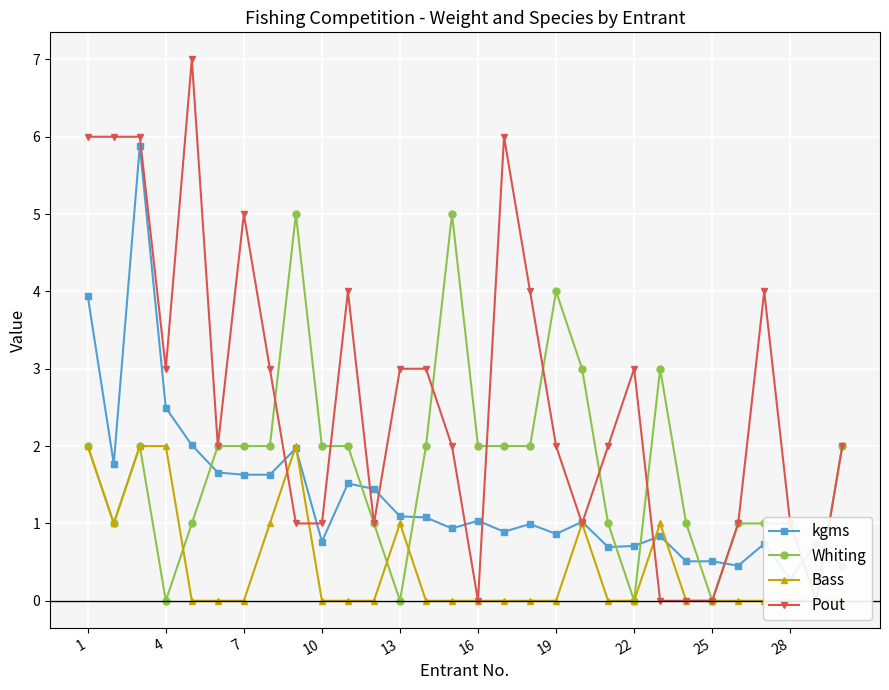

What is the difference between the maximum and second lowest values in the Whiting series?

5.0